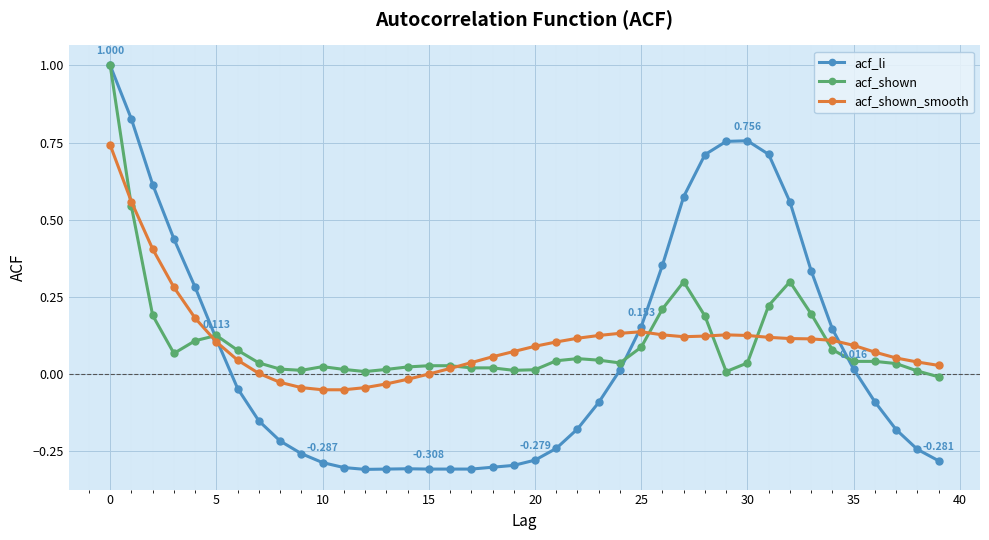

True or false: acf_li has more than 0 points higher than both neighbors.

True